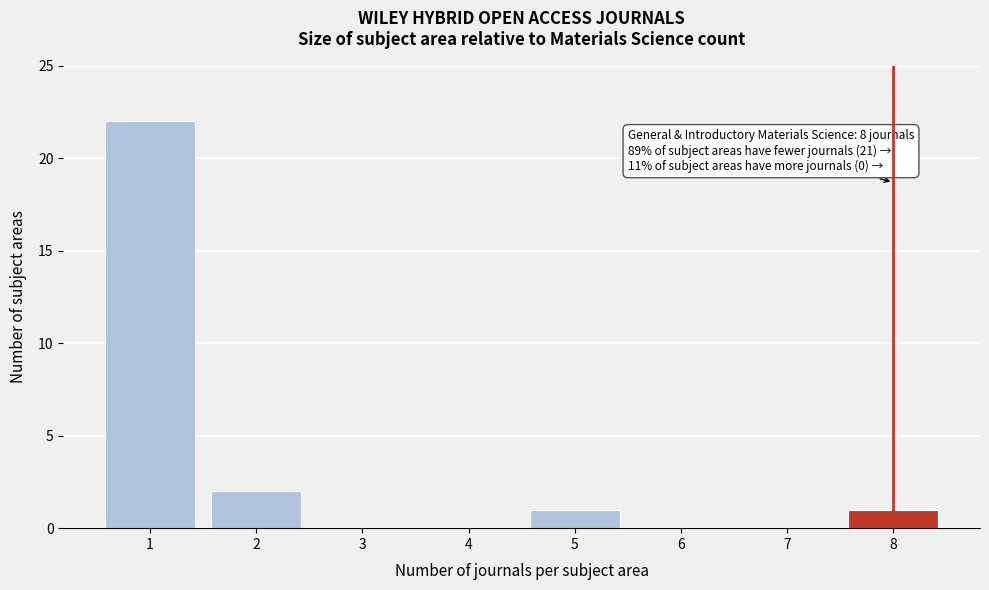

Reading left to right, what are all the values shown in this chart?

1=22	2=2	3=0	4=0	5=1	6=0	7=0	8=1